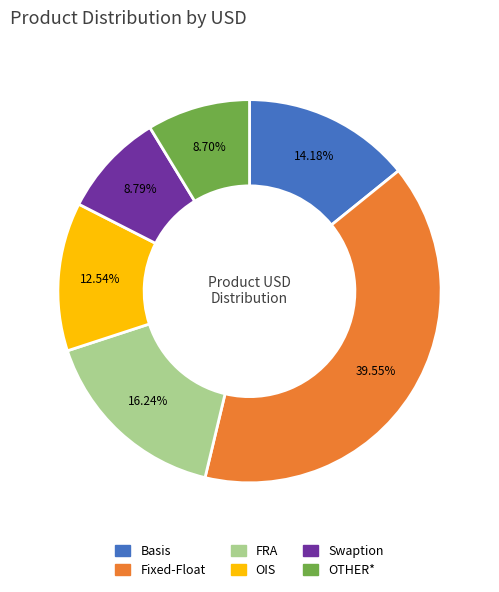

To the nearest percent, what portion does Basis represent?

14%